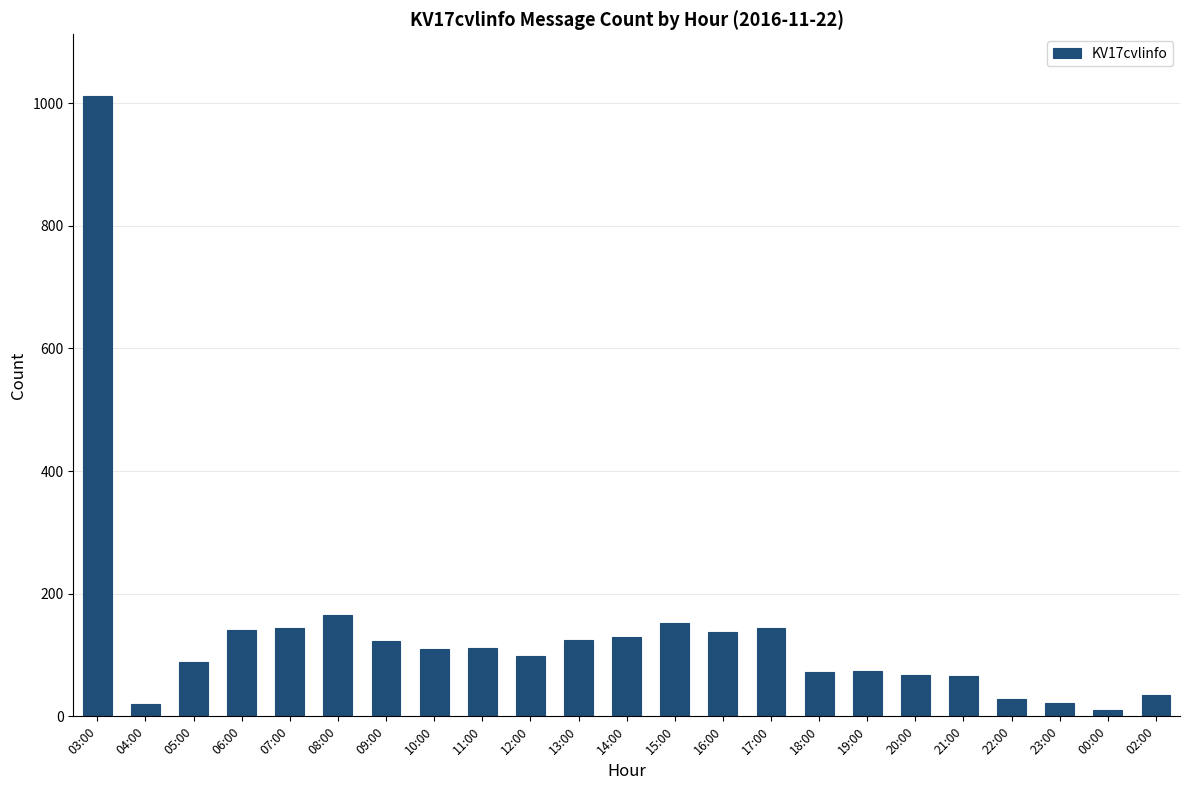

Which label corresponds to the smallest value in the chart?

00:00